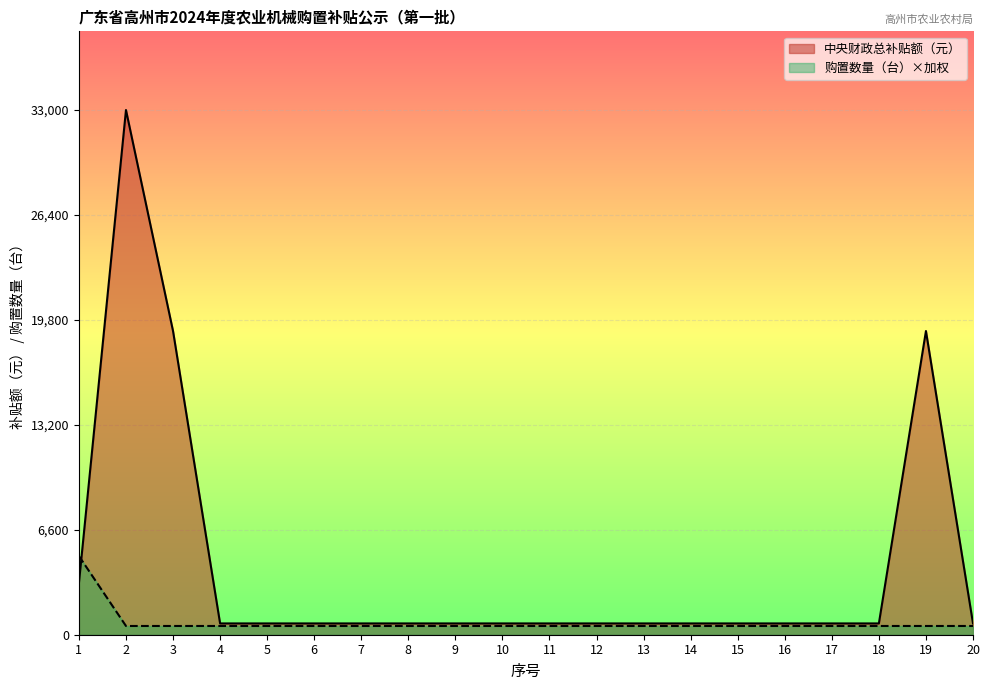

The 购置数量（台） series shows 550 at 12. True or false?

True